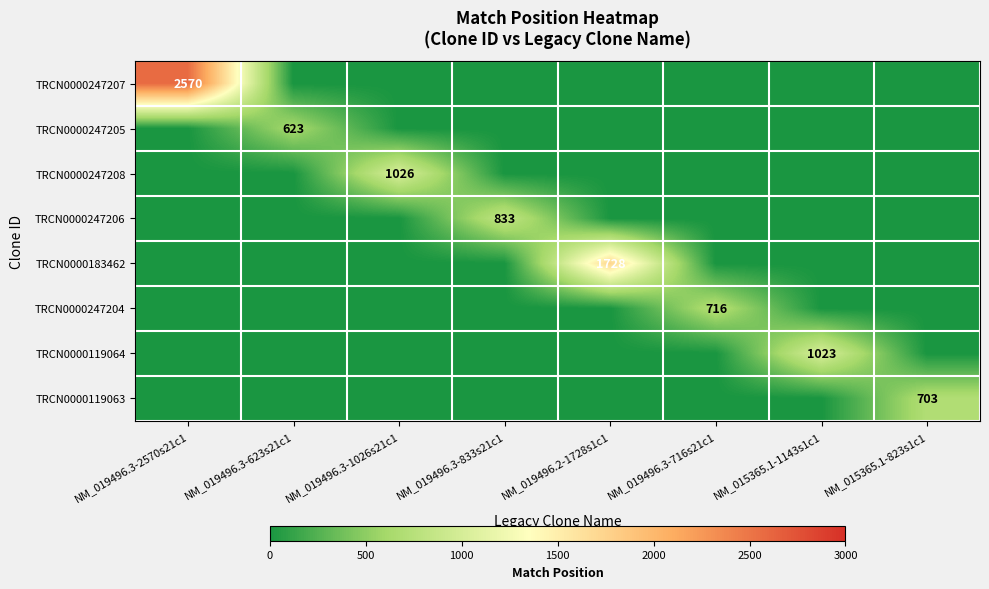

Is it true that TRCN0000119064 equals 250 at NM_015365.1-1143s1c1?

False